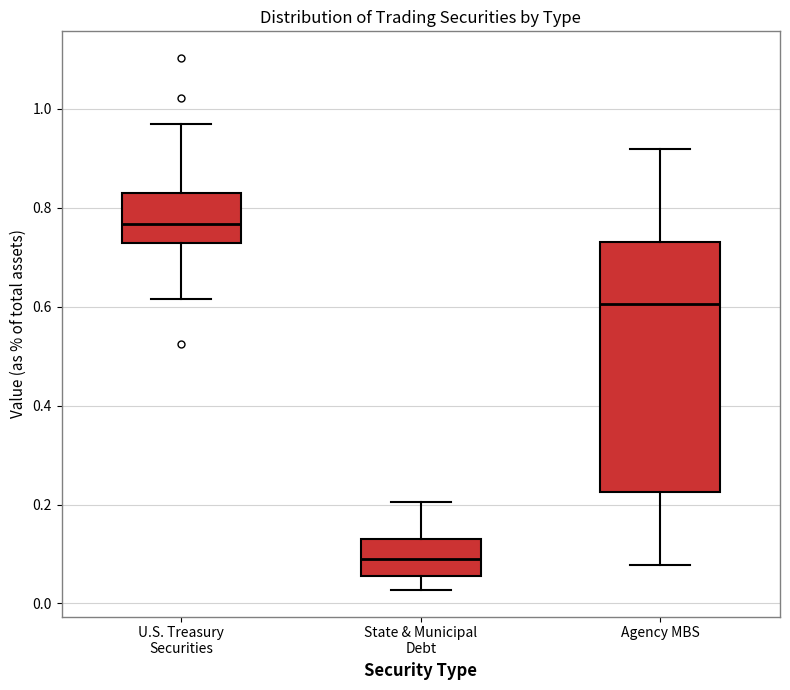

Where is the lower edge of the box for State & Municipal Debt on the y-axis? The values are not printed on the chart, so give them approximately, as read against the axis.

0.06